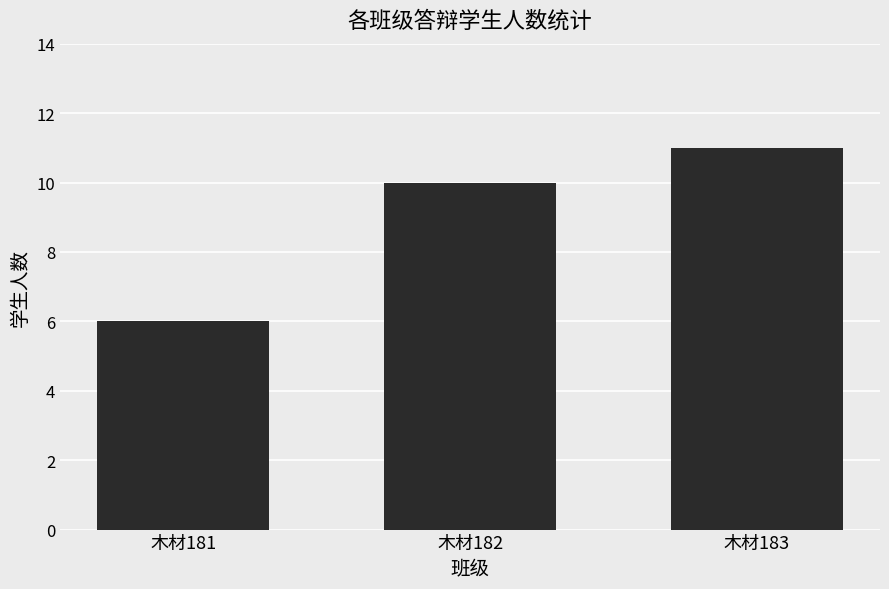

What is the average value?

9